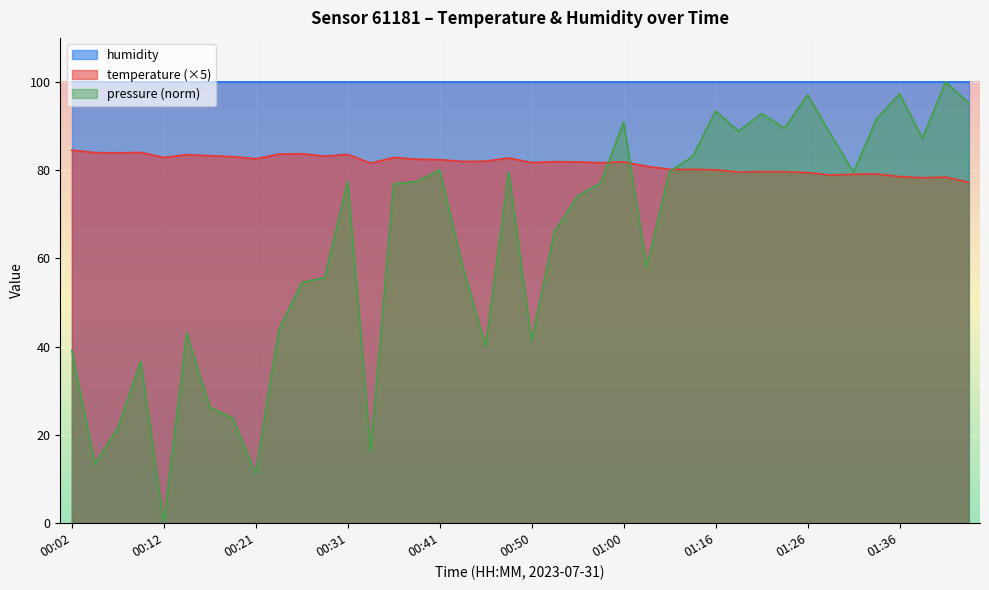

What position from the left is 01:21?

31